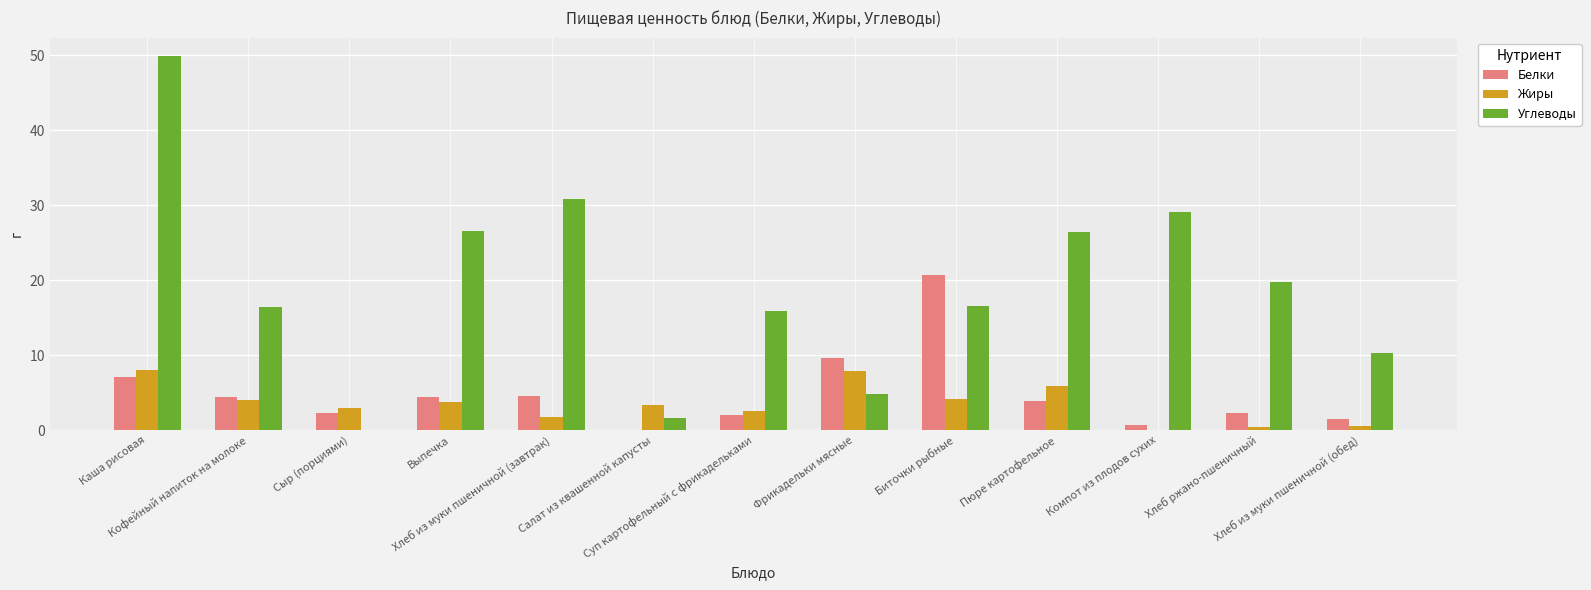

At which label does Жиры first exceed 3?

Каша рисовая